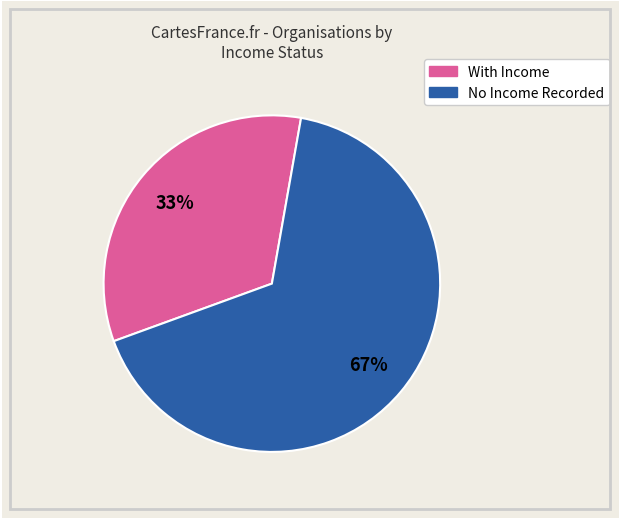

To the nearest percent, what is the average slice percentage?

50%